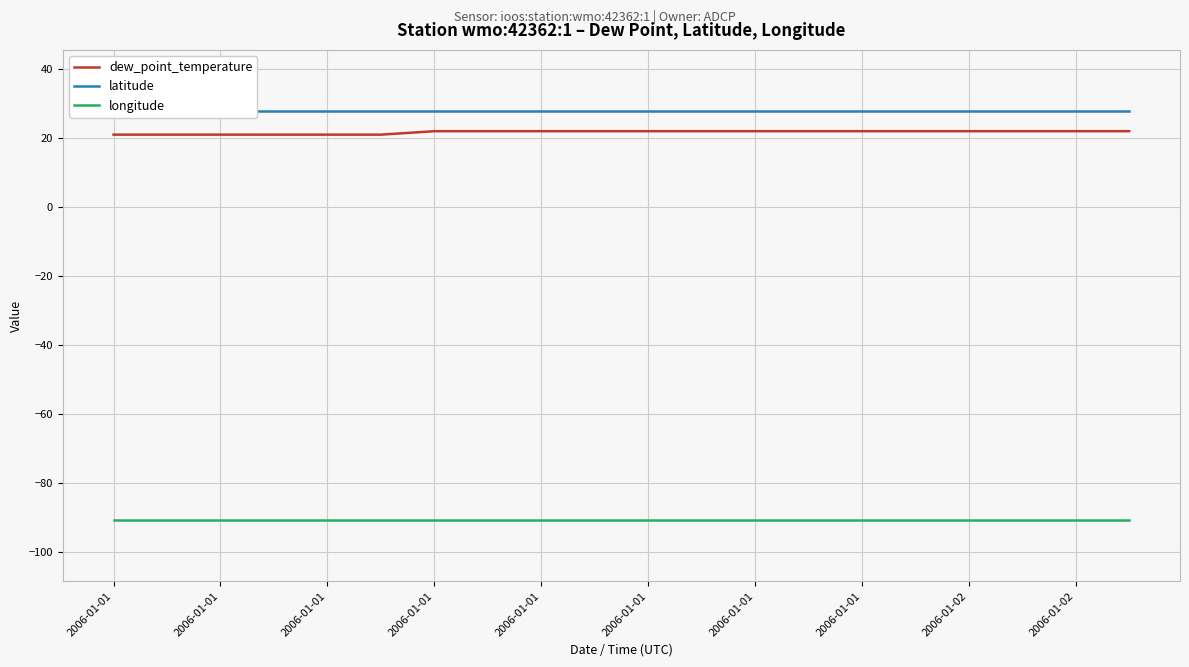

Reading right to left, transcribe all the data shown in this chart.

dew_point_temperature: 22.0	22.0	22.0	22.0	22.0	22.0	22.0	22.0	22.0	22.0	22.0	22.0	22.0	22.0	21.0	21.0	21.0	21.0	21.0	21.0
latitude: 27.8	27.8	27.8	27.8	27.8	27.8	27.8	27.8	27.8	27.8	27.8	27.8	27.8	27.8	27.8	27.8	27.8	27.8	27.8	27.8
longitude: -90.6	-90.6	-90.6	-90.6	-90.6	-90.6	-90.6	-90.6	-90.6	-90.6	-90.6	-90.6	-90.6	-90.6	-90.6	-90.6	-90.6	-90.6	-90.6	-90.6